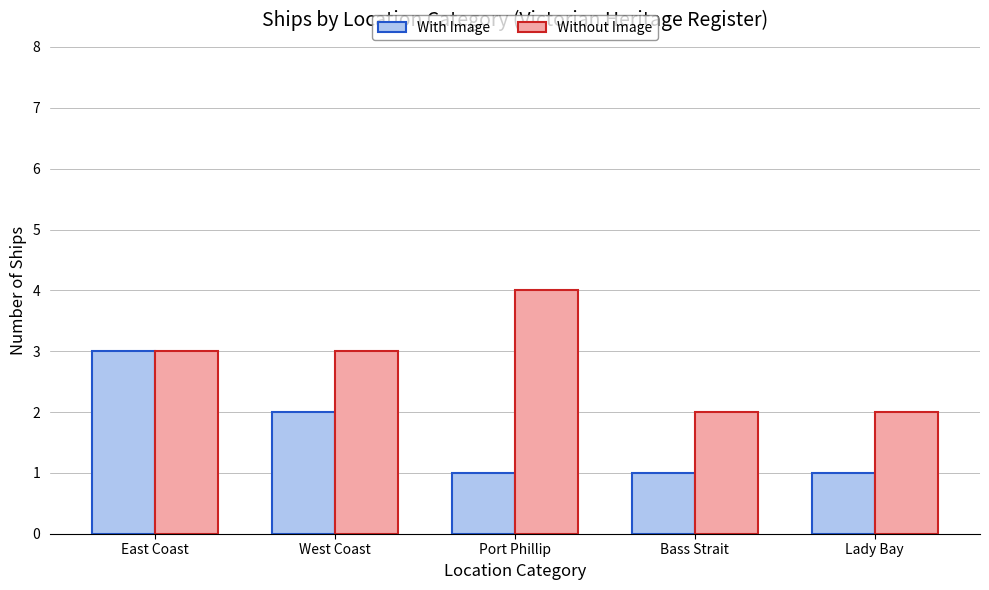

What is the highest value of the With Image series?

3